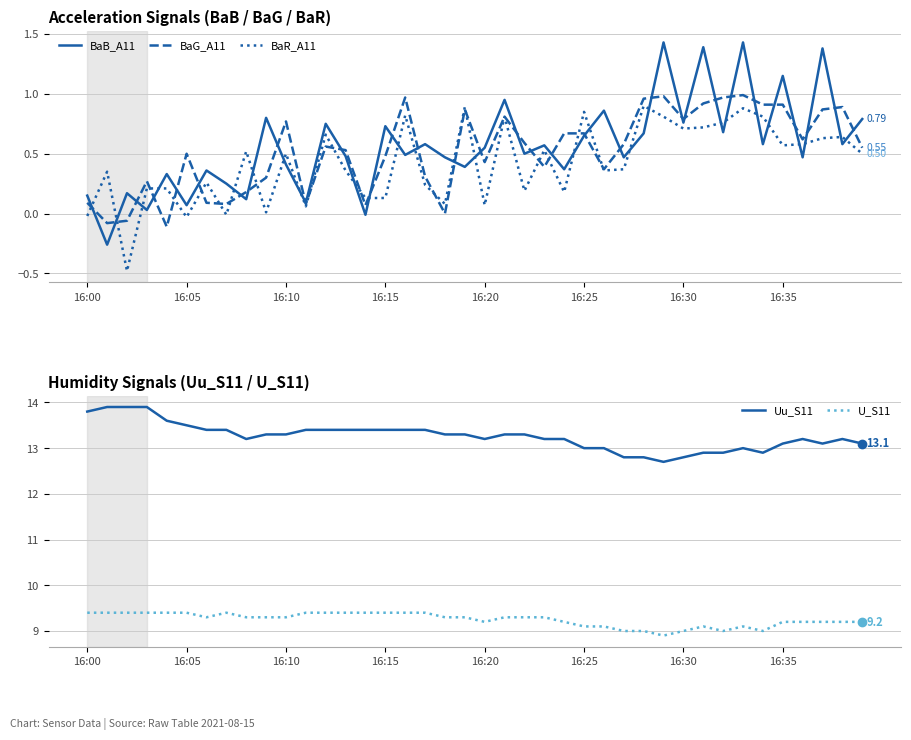

In BaB_A11, how many points are lower than both neighbors (excluding endpoints)?

16